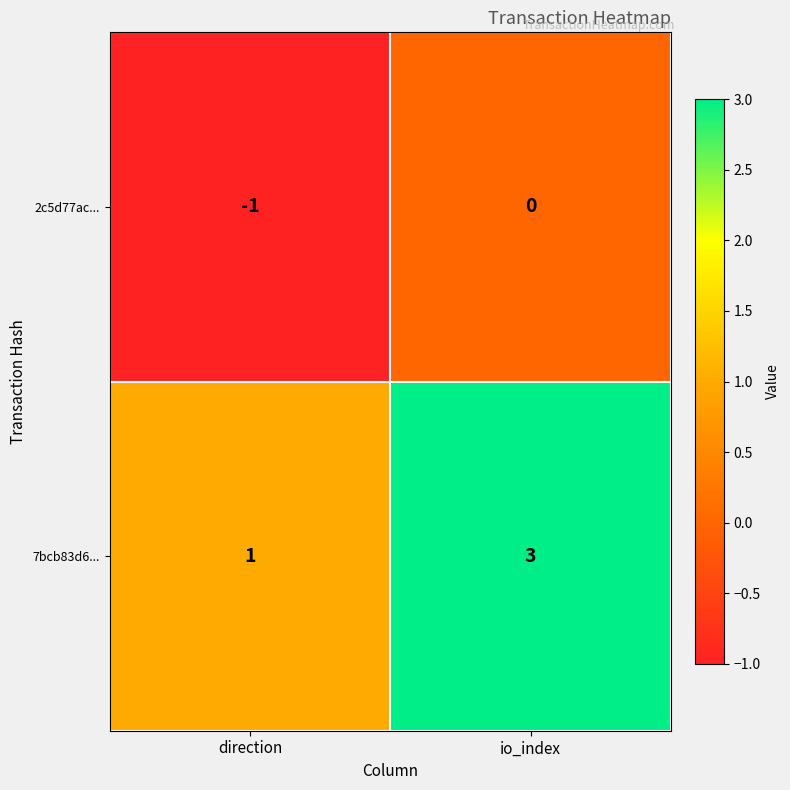

True or false: 7bcb83d6... has a value of 1 at direction.

True